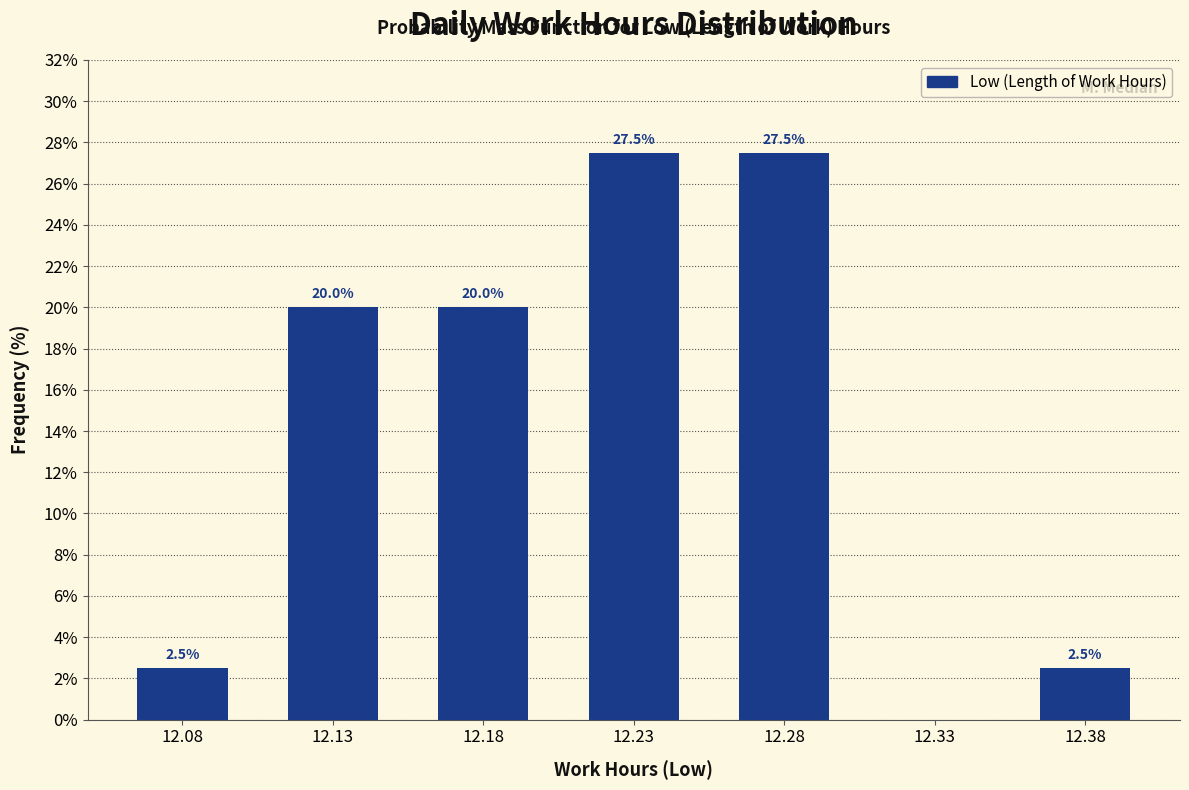

Reading left to right, transcribe all the data shown in this chart.

12.08=2.5	12.13=20.0	12.18=20.0	12.23=27.5	12.28=27.5	12.33=0.0	12.38=2.5